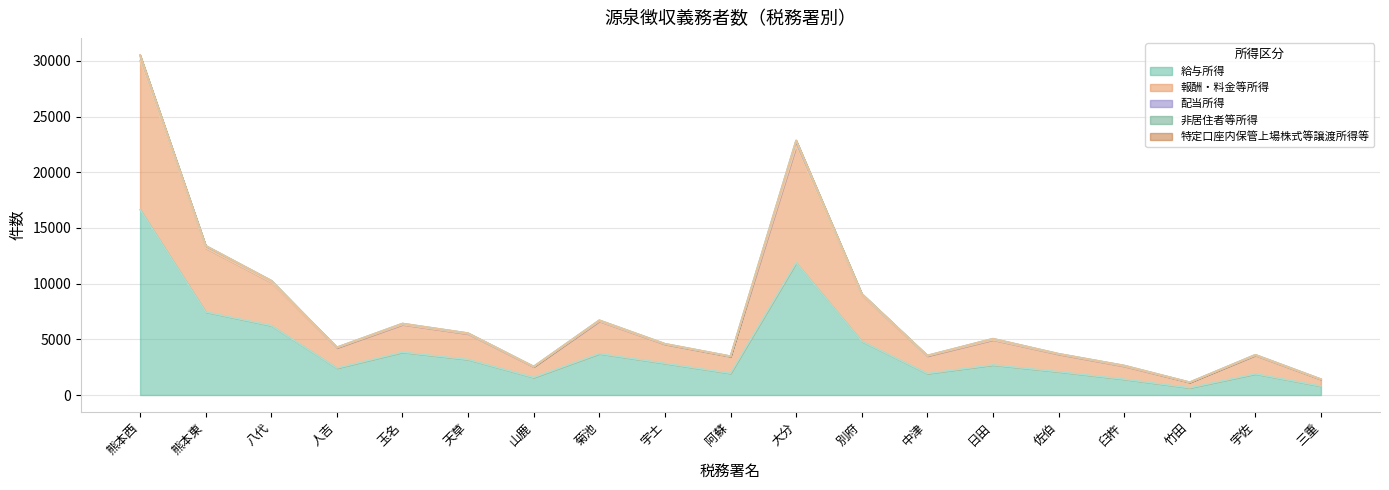

True or false: 配当所得 has a value of 192 at 日田.

False